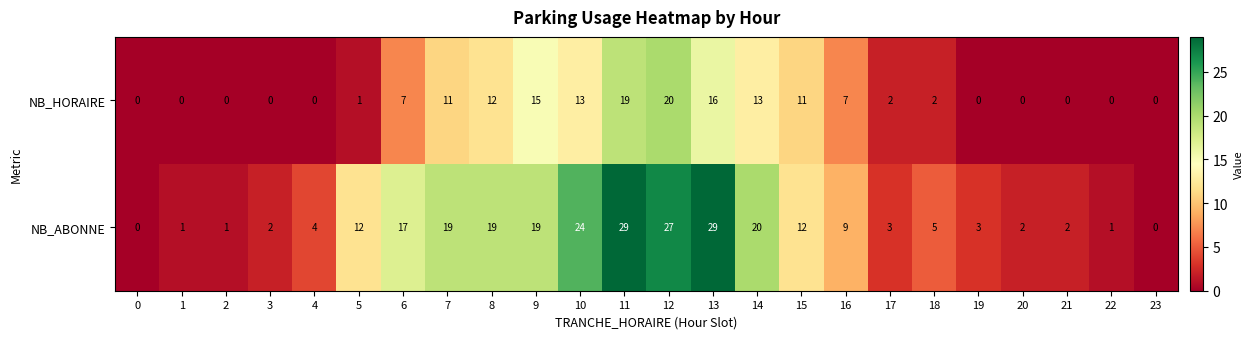

The NB_ABONNE series shows 0 at 1. True or false?

False